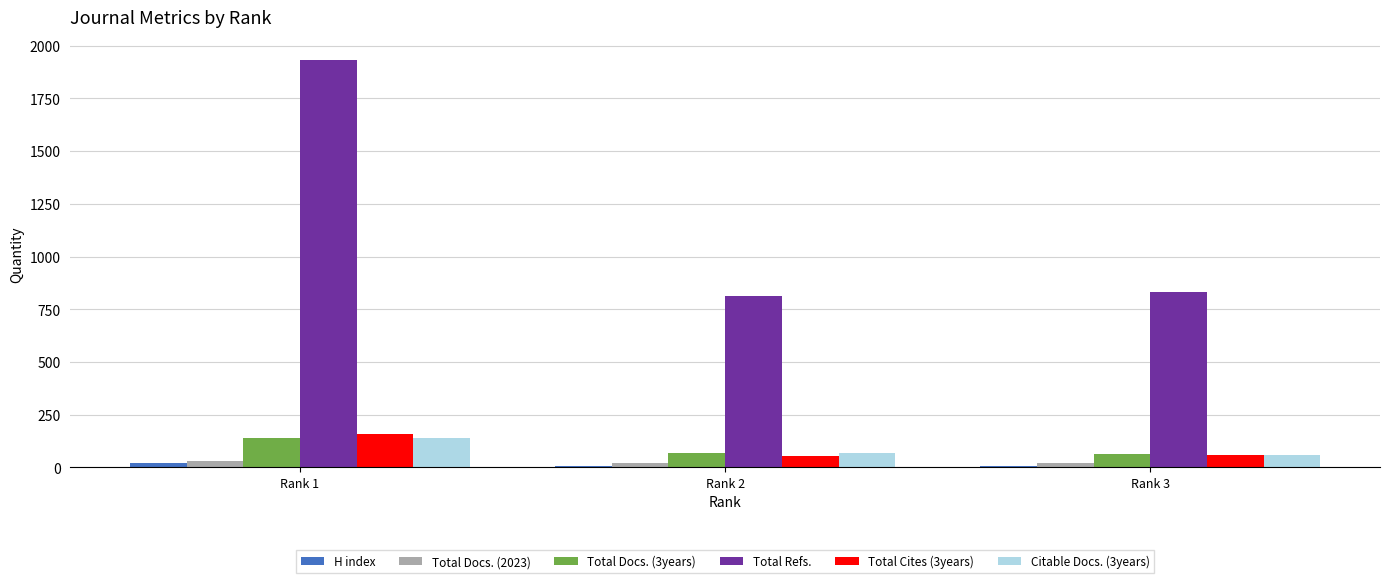

How many groups of bars are there?

3